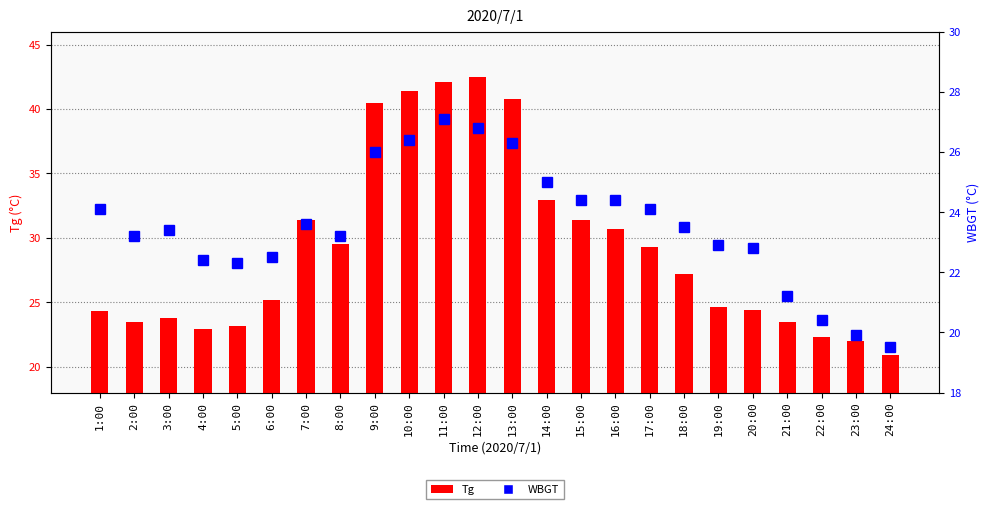

Which series has the widest spread of values?

Tg